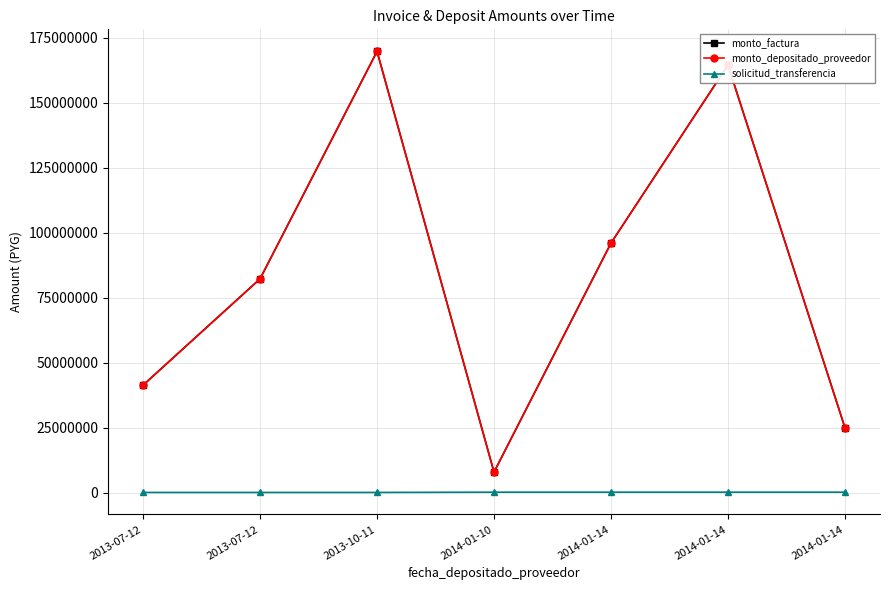

Reading left to right, what are all the values shown in this chart?

monto_factura: 2013-07-12=41352960	2013-07-12=82250000	2013-10-11=169752040	2014-01-10=7875000	2014-01-14=95980000	2014-01-14=164500000	2014-01-14=25000000
monto_depositado_proveedor: 2013-07-12=41352960	2013-07-12=82250000	2013-10-11=169752040	2014-01-10=7875000	2014-01-14=95980000	2014-01-14=164500000	2014-01-14=25000000
solicitud_transferencia: 2013-07-12=56578	2013-07-12=56558	2013-10-11=62590	2014-01-10=160797	2014-01-14=160869	2014-01-14=160869	2014-01-14=161021